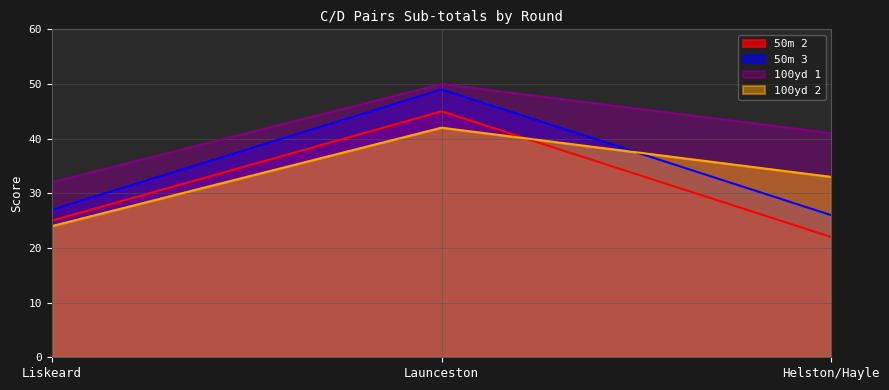

Reading left to right, transcribe all the data shown in this chart.

50m 2: 25	45	22
50m 3: 27	49	26
100yd 1: 32	50	41
100yd 2: 24	42	33